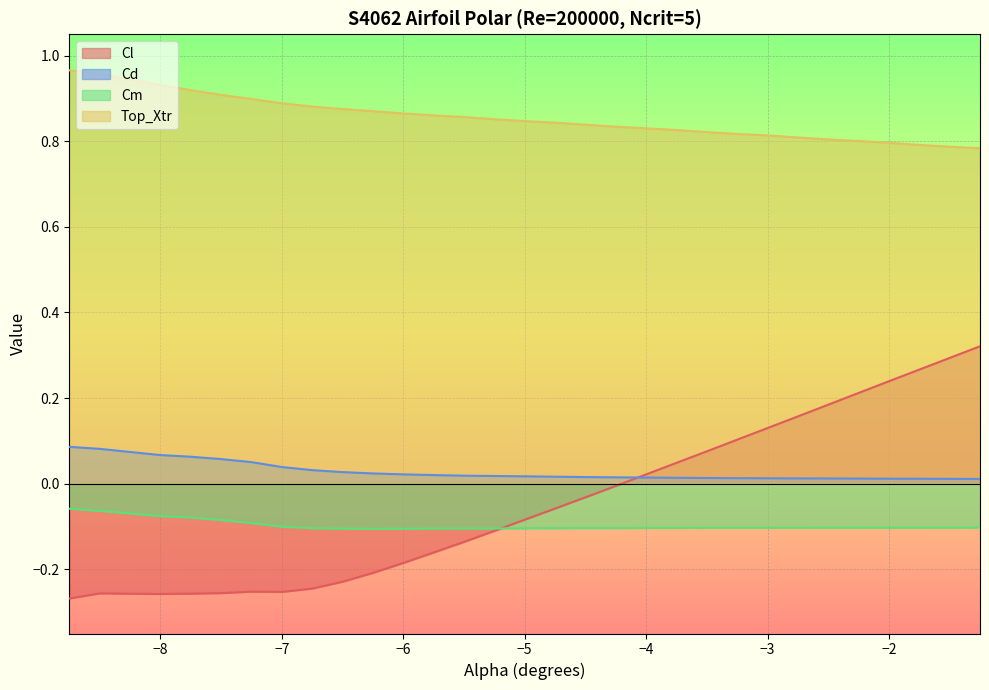

True or false: Cm and Top_Xtr intersect in this chart.

False